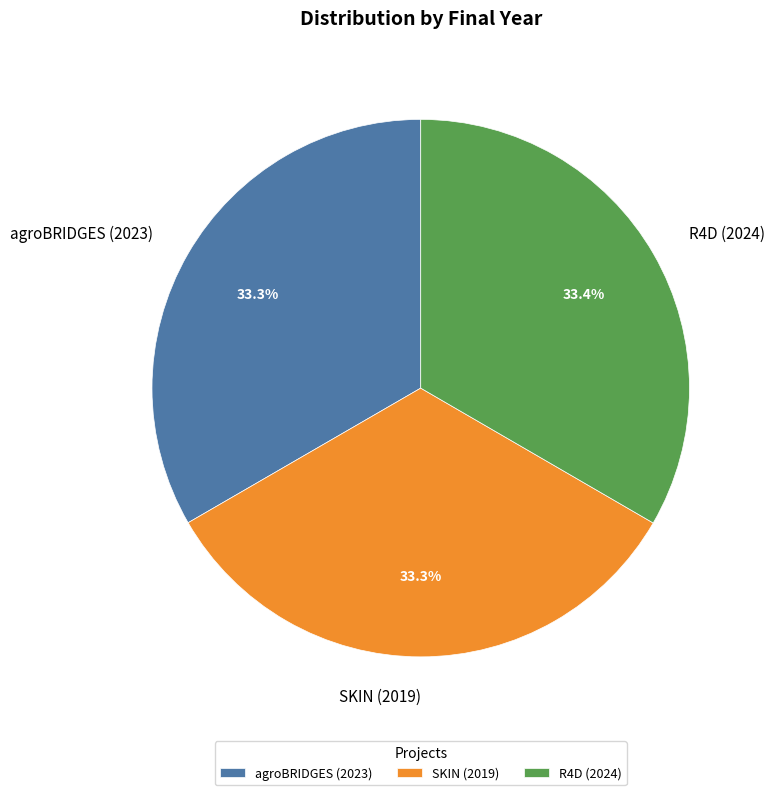

Is the sum of agroBRIDGES (2023) and R4D (2024) greater than half?

Yes